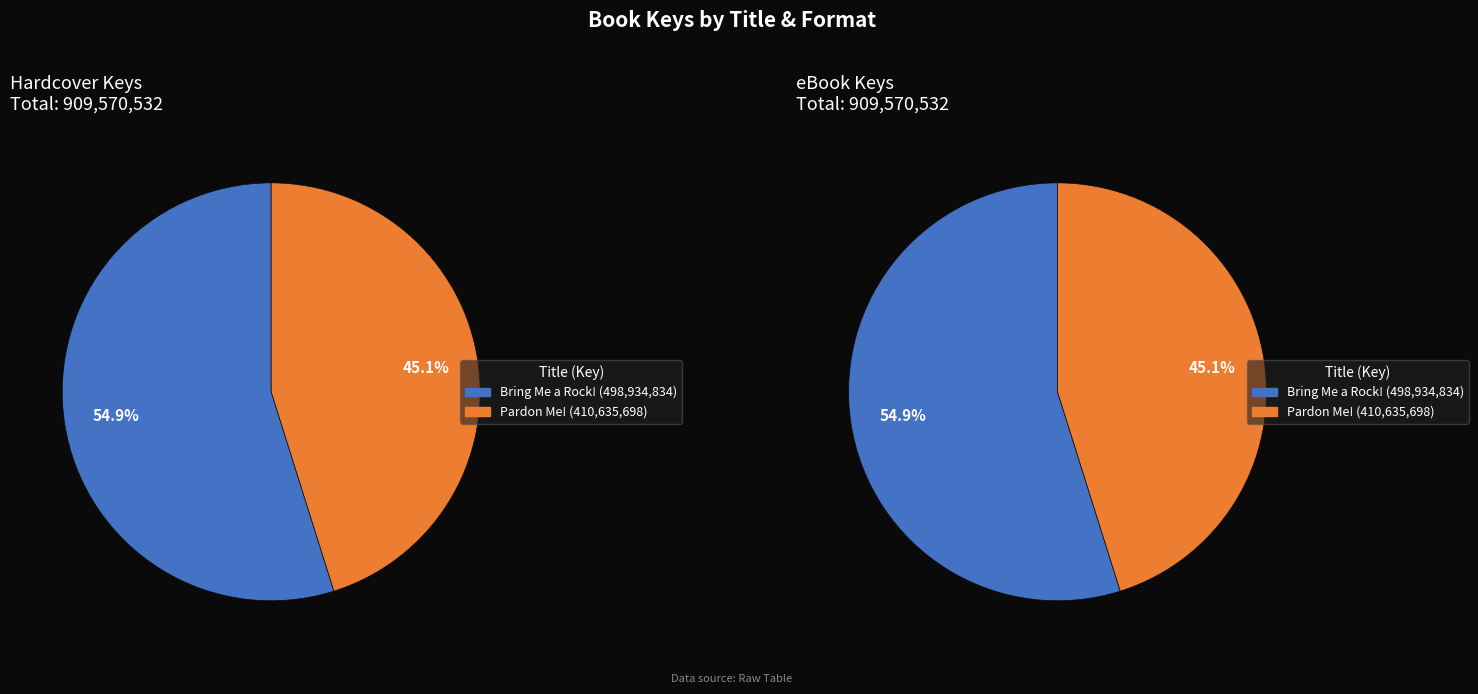

How much of the chart is everything except Bring Me a Rock!?

45.1%